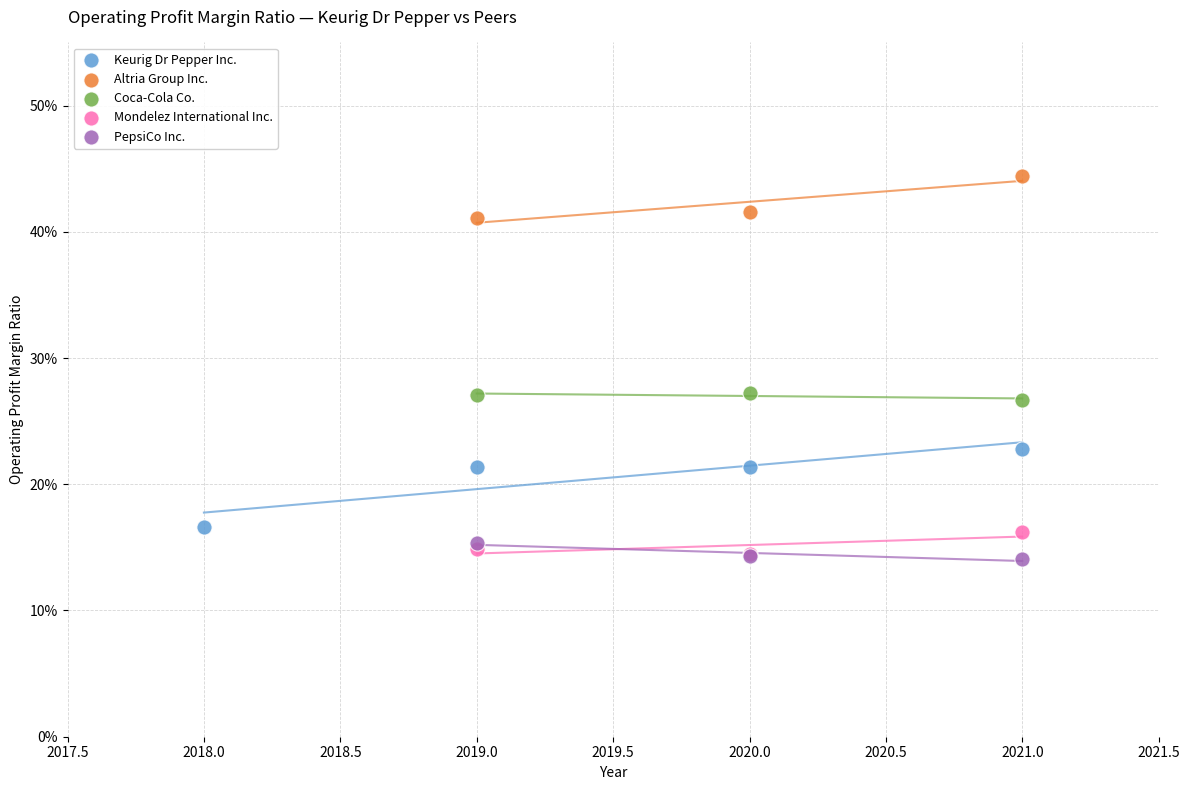

Which series has the widest spread of Y values?

Keurig Dr Pepper Inc.